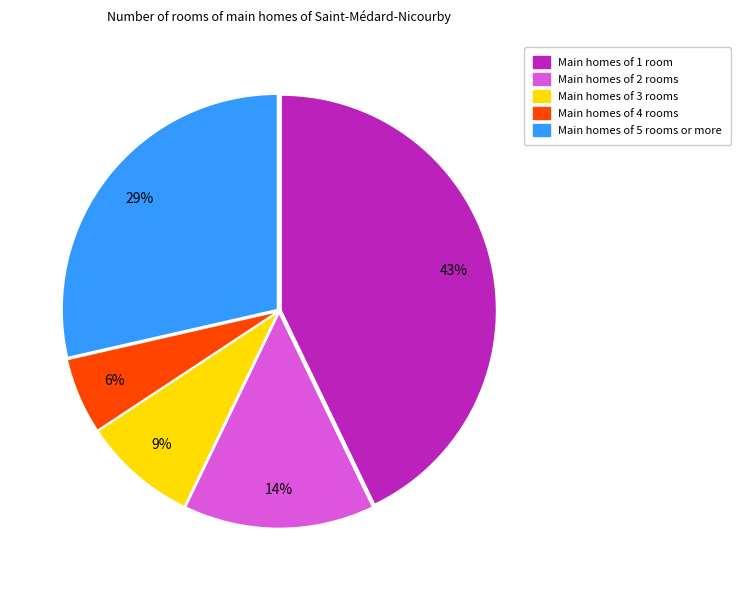

Does any single category account for the majority?

No